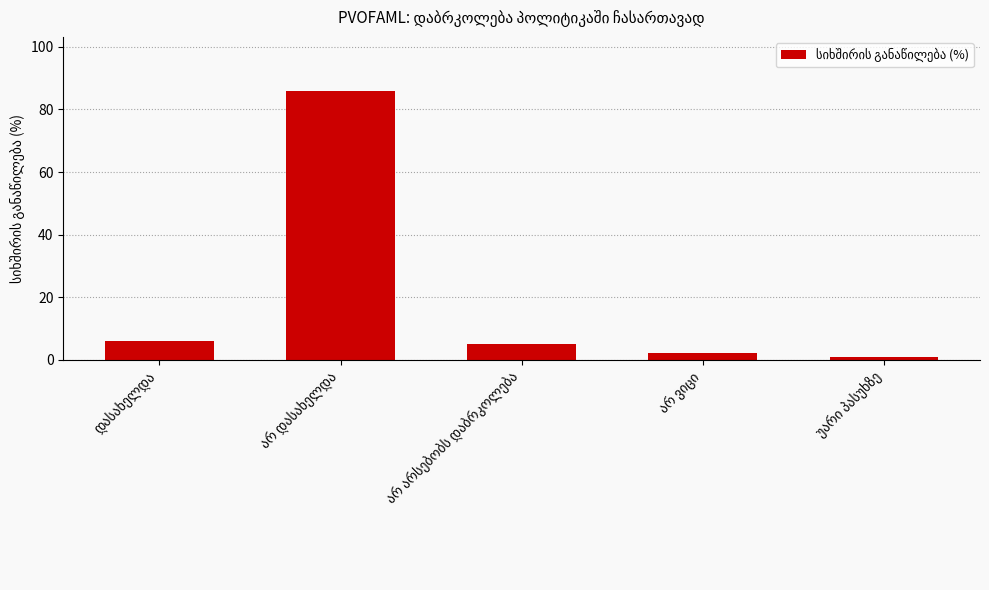

What is the difference between the second highest and second lowest values?

4